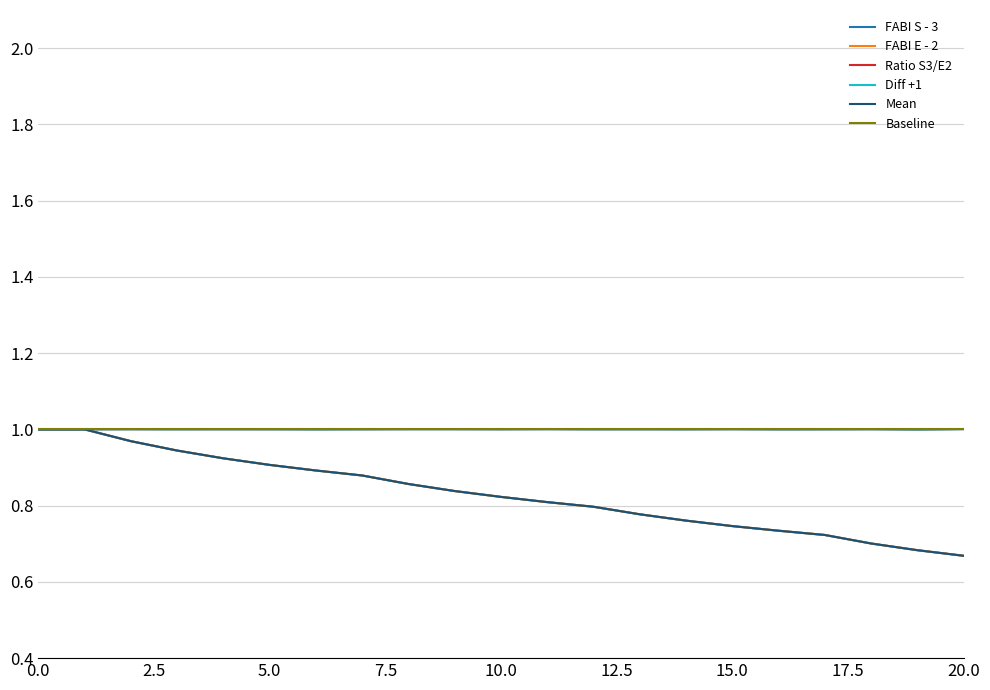

Which series has the largest total across all categories?

Ratio S3/E2